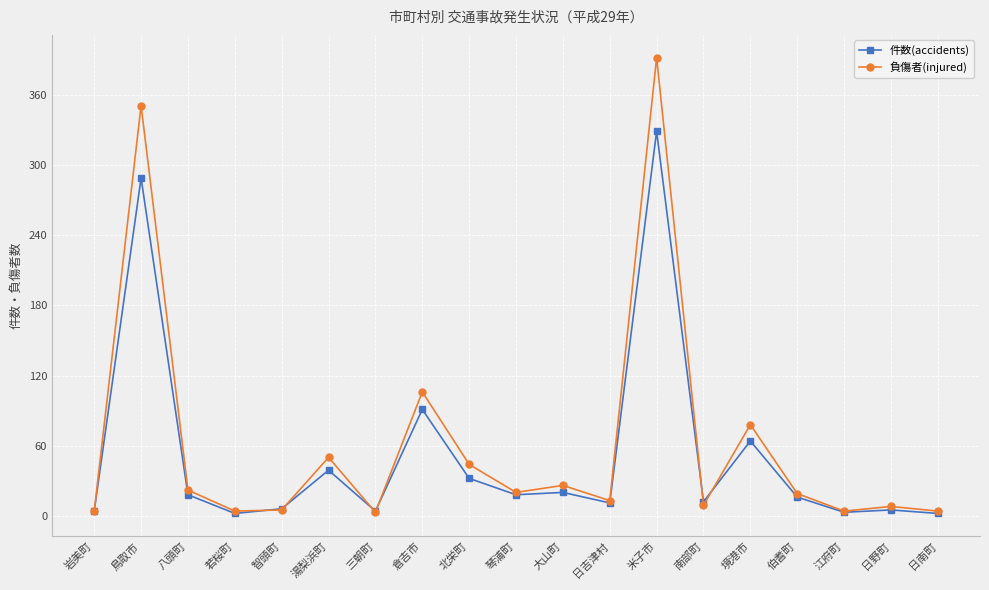

Is it true that 件数(accidents) equals 45 at 北栄町?

False